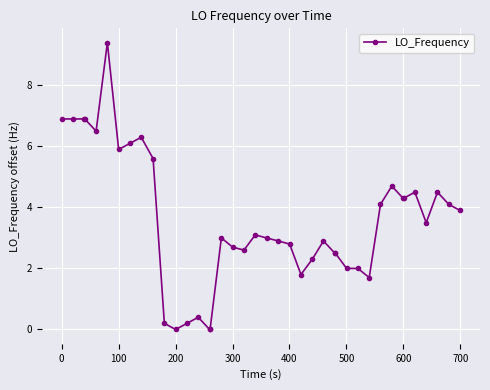

What is the value of the 21st point from the left?

3.0